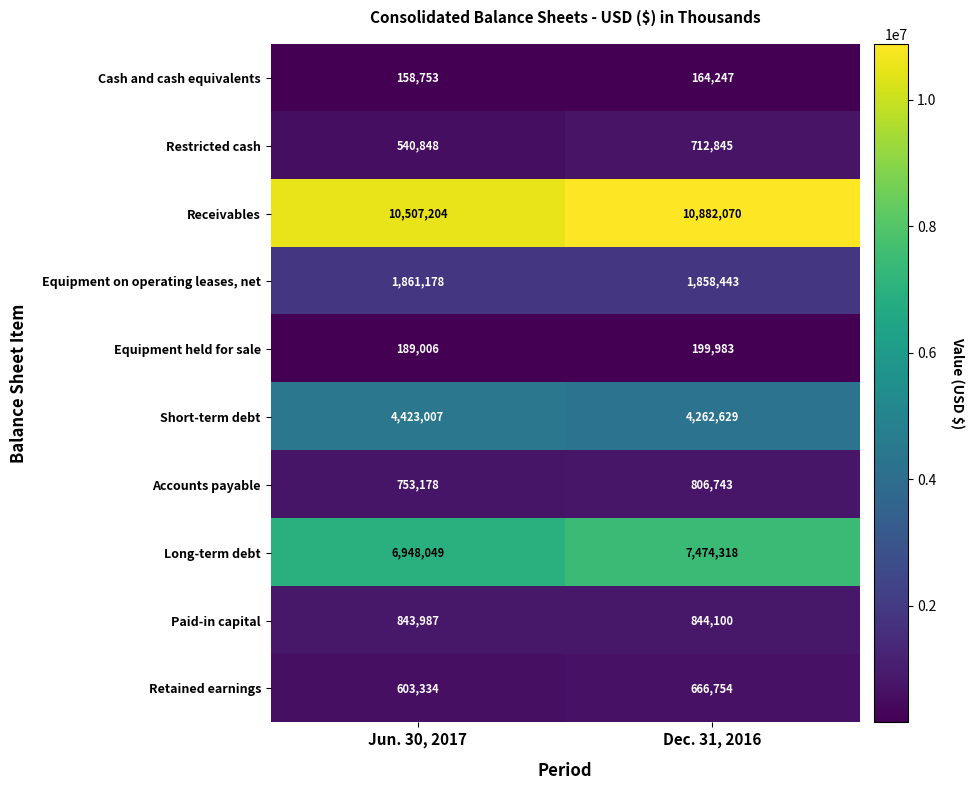

What is the sum of all Equipment on operating leases, net values?

3719621